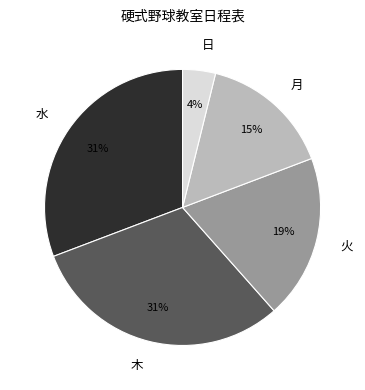

Is the sum of 木 and 月 greater than half?

No